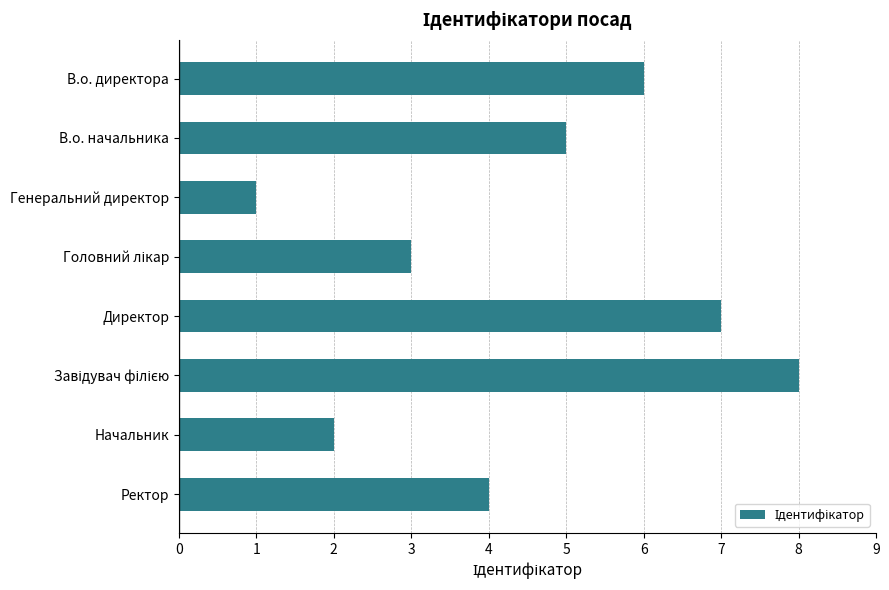

Approximately how many times larger is the value at В.о. начальника compared to Генеральний директор?

5.0